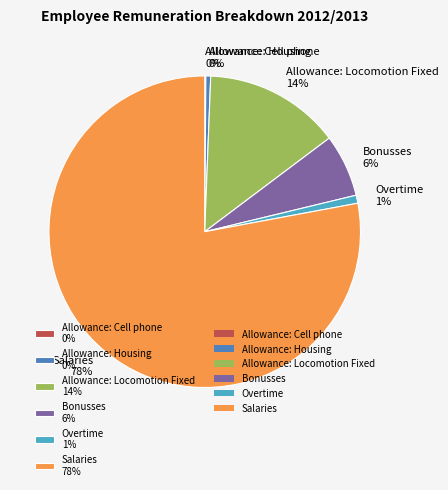

Which slice is the largest?

Salaries